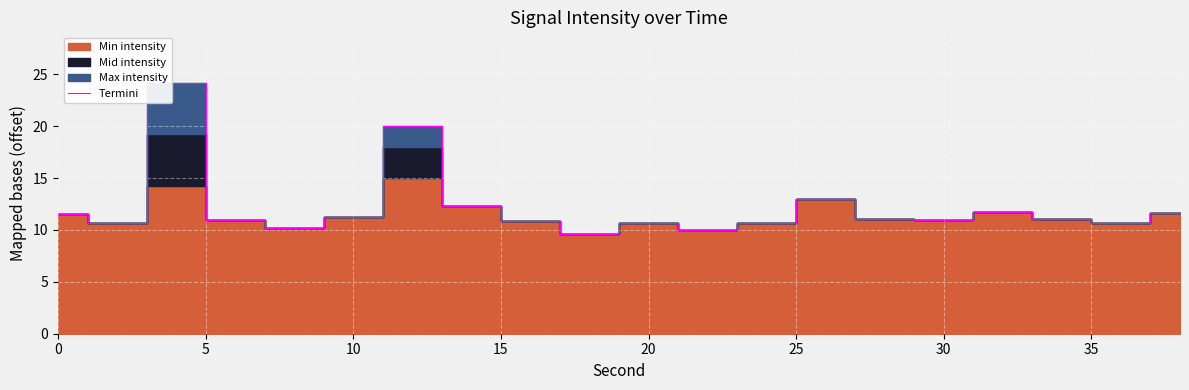

Is it true that Termini equals 11.2 at 10?

True